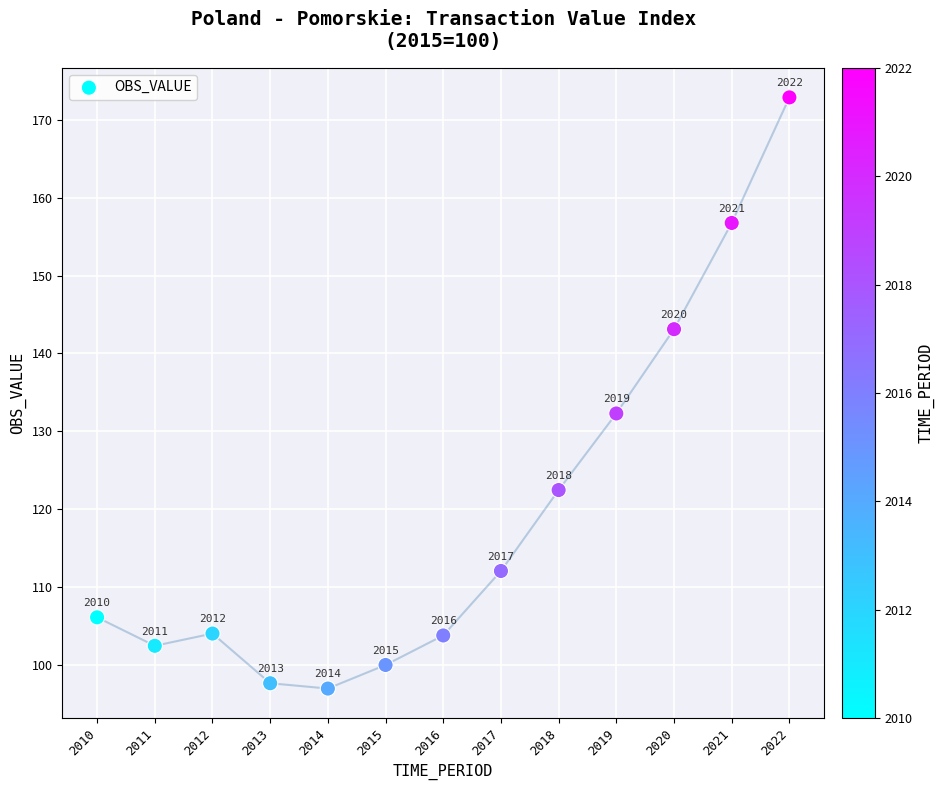

What Y value in the scatter plot is closest to 134?

132.3